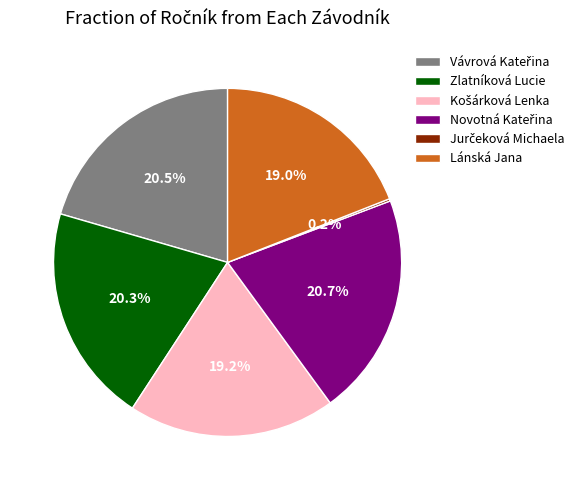

Which has a higher value, Zlatníková Lucie or Lánská Jana?

Zlatníková Lucie